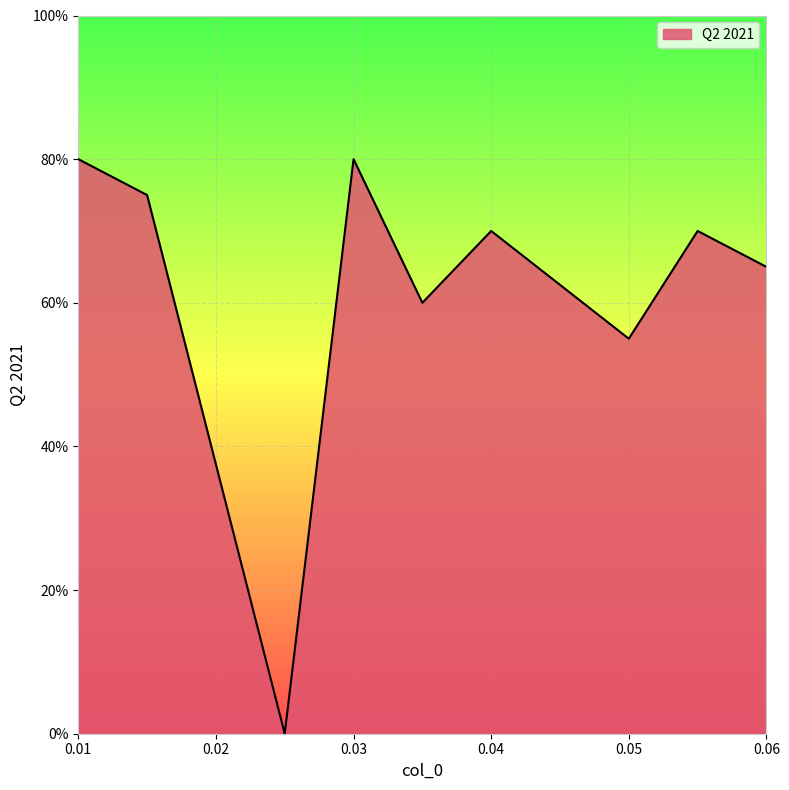

Reading left to right, list all the values displayed in this chart.

80	75	0	80	60	70	55	70	65